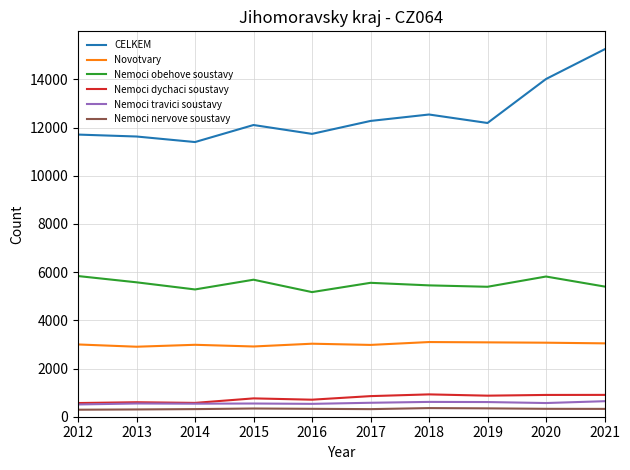

What is the lowest value of the Nemoci travici soustavy series?

509